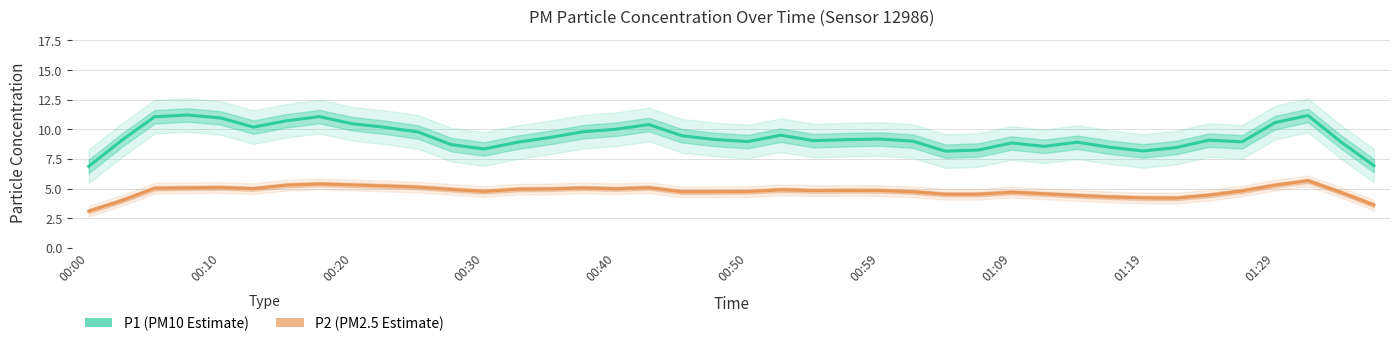

How many data points in P2 (PM2.5 Estimate) are above 4?

37